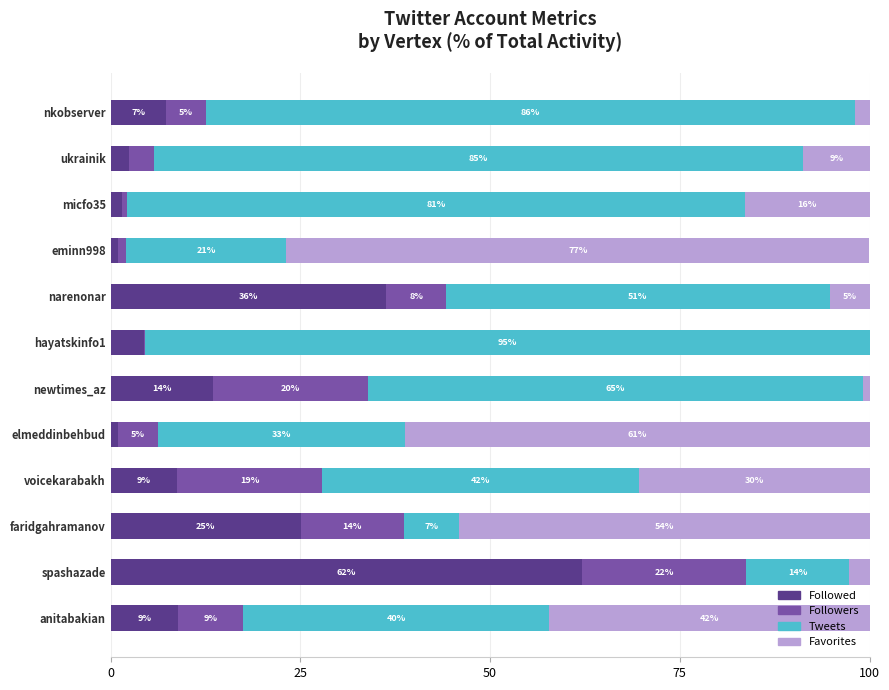

At which category is the sum across all series the highest?

hayatskinfo1